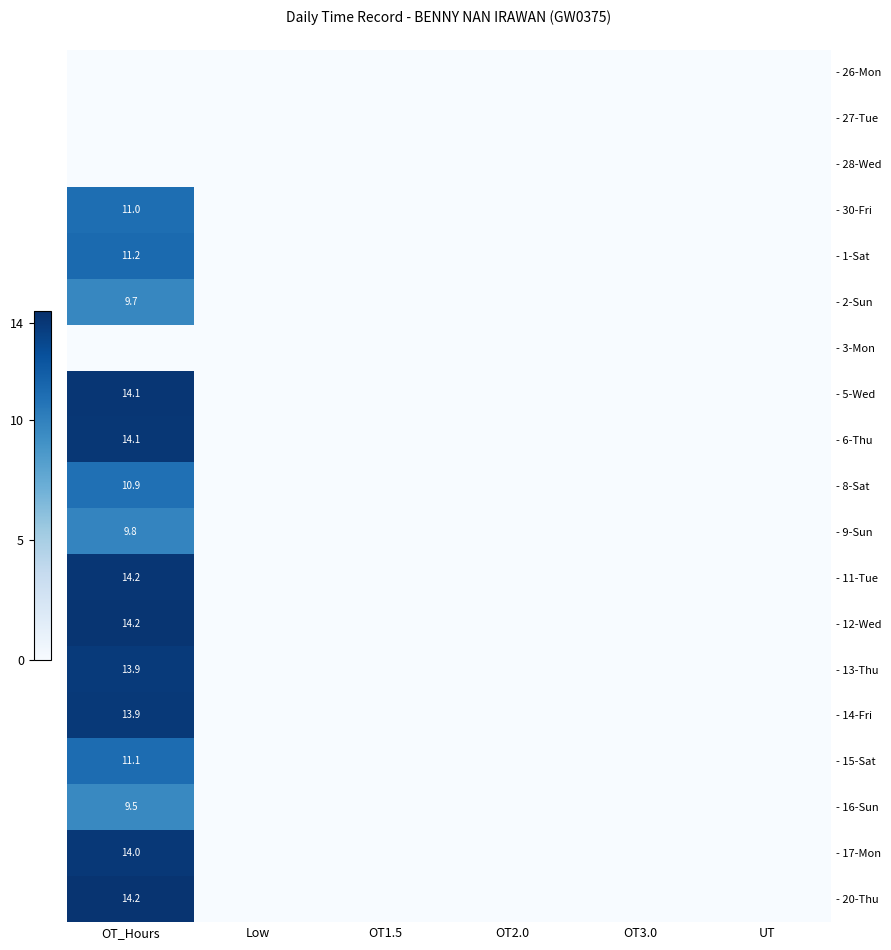

The - 5-Wed series shows 18.6 at OT_Hours. True or false?

False